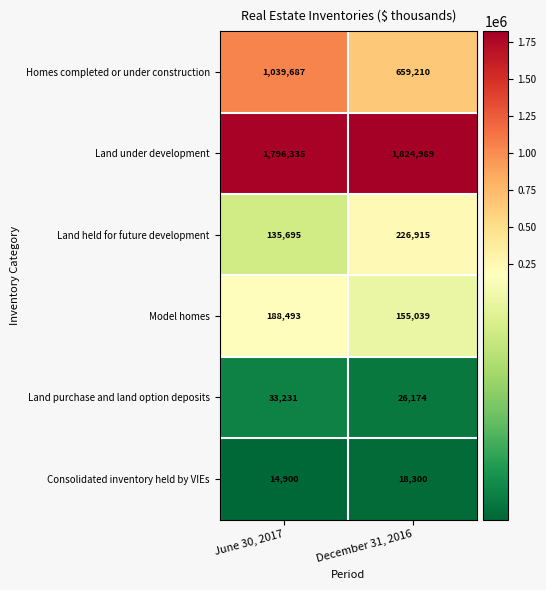

What is the maximum value for Land held for future development?

226915